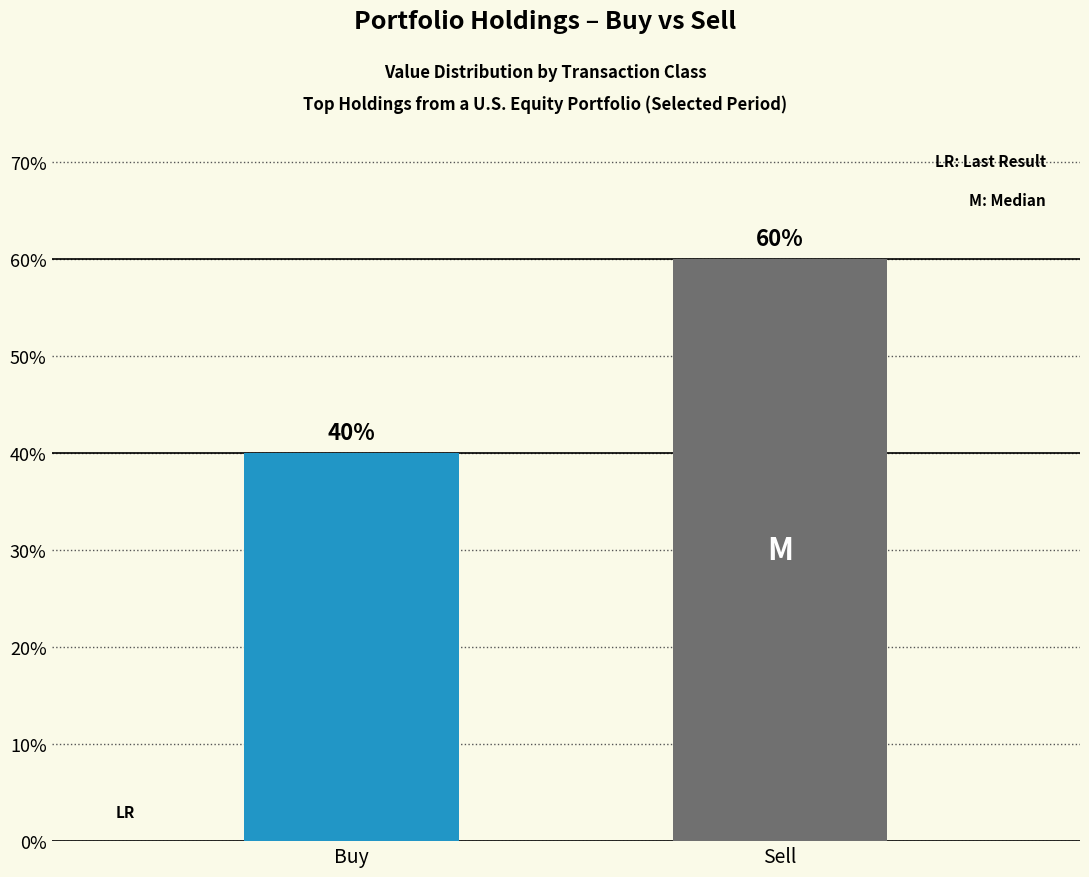

What is the difference between the values at Buy and Sell?

20